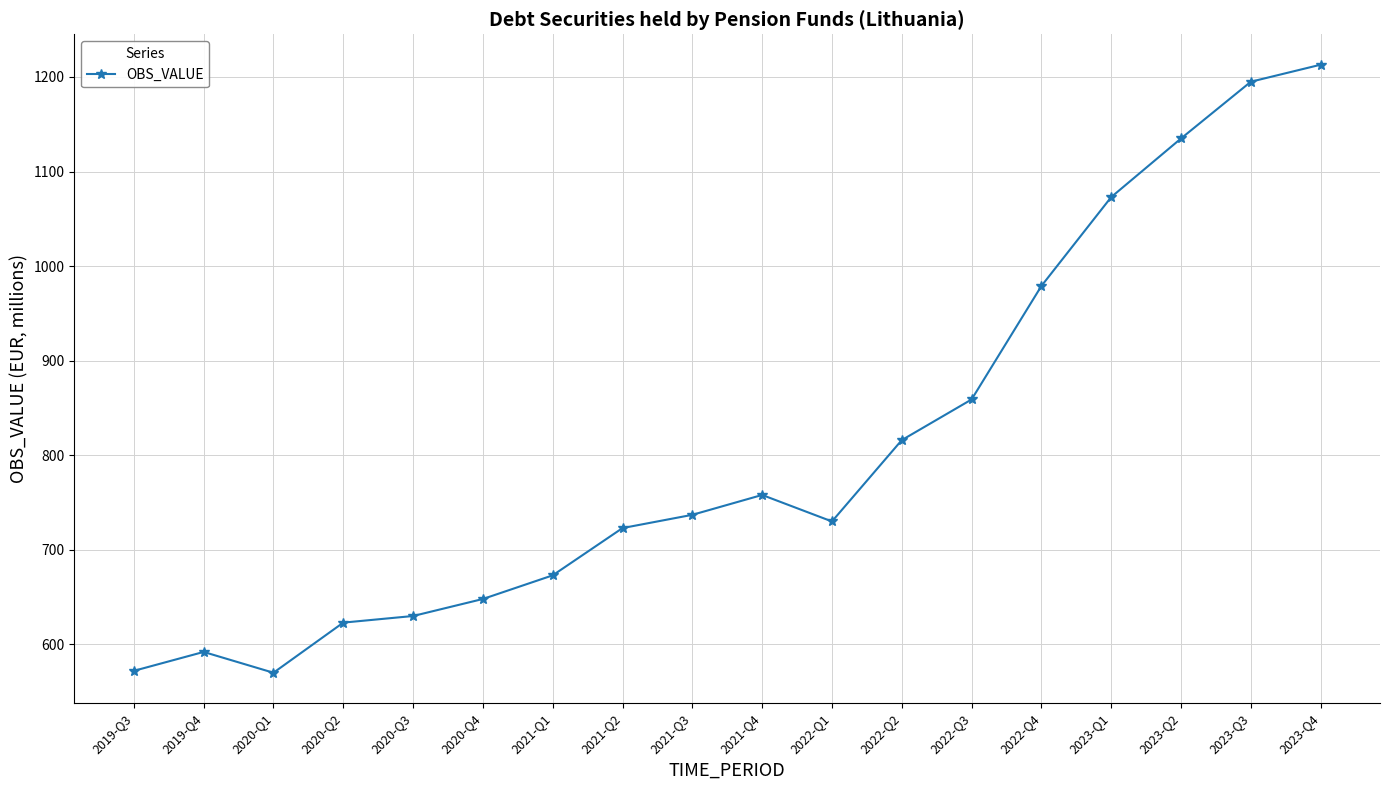

What is the label of the 6th point from the left?

2020-Q4